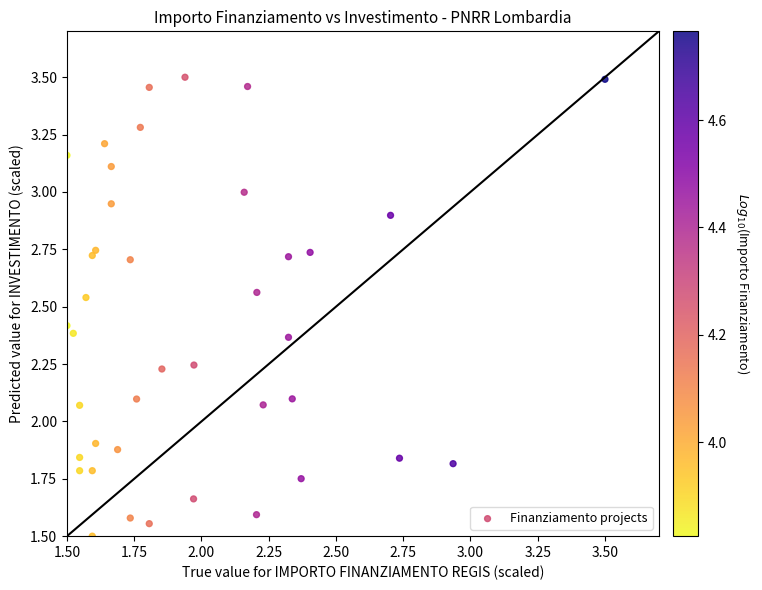

What is the range of Y values (max minus min)?

2.0